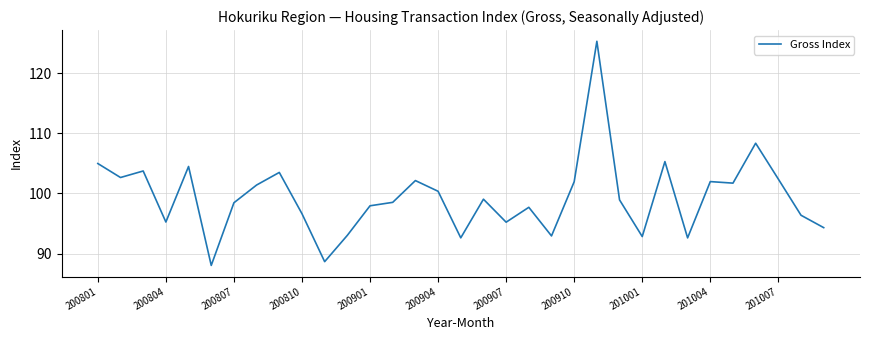

What is the smallest value displayed?

88.0